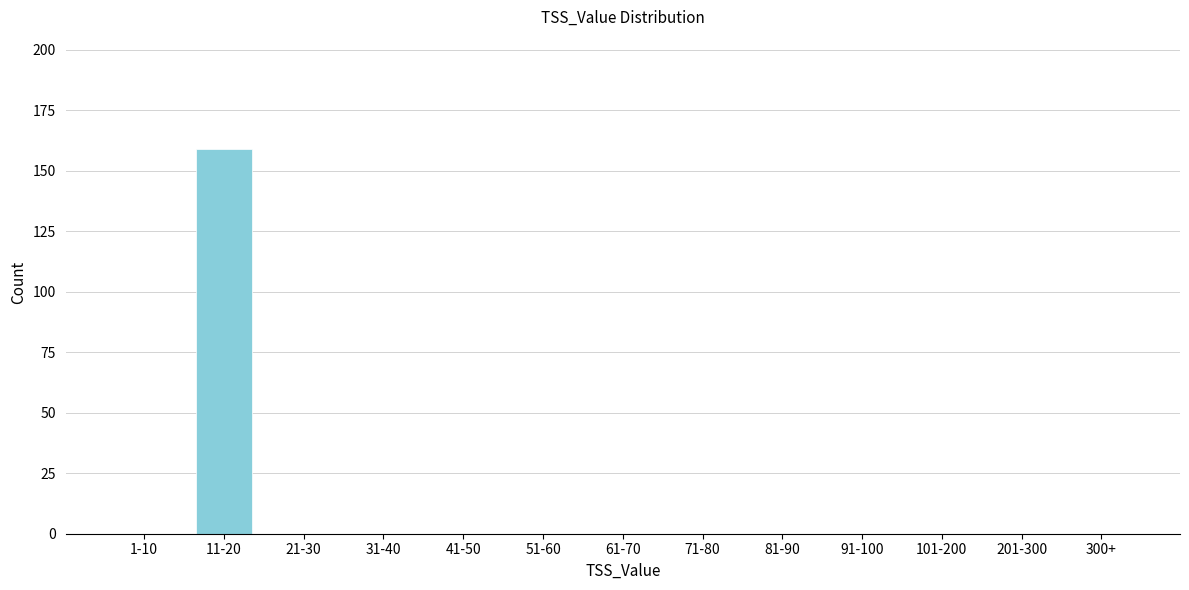

Reading left to right, what are all the values shown in this chart?

1-10=0	11-20=159	21-30=0	31-40=0	41-50=0	51-60=0	61-70=0	71-80=0	81-90=0	91-100=0	101-200=0	201-300=0	300+=0